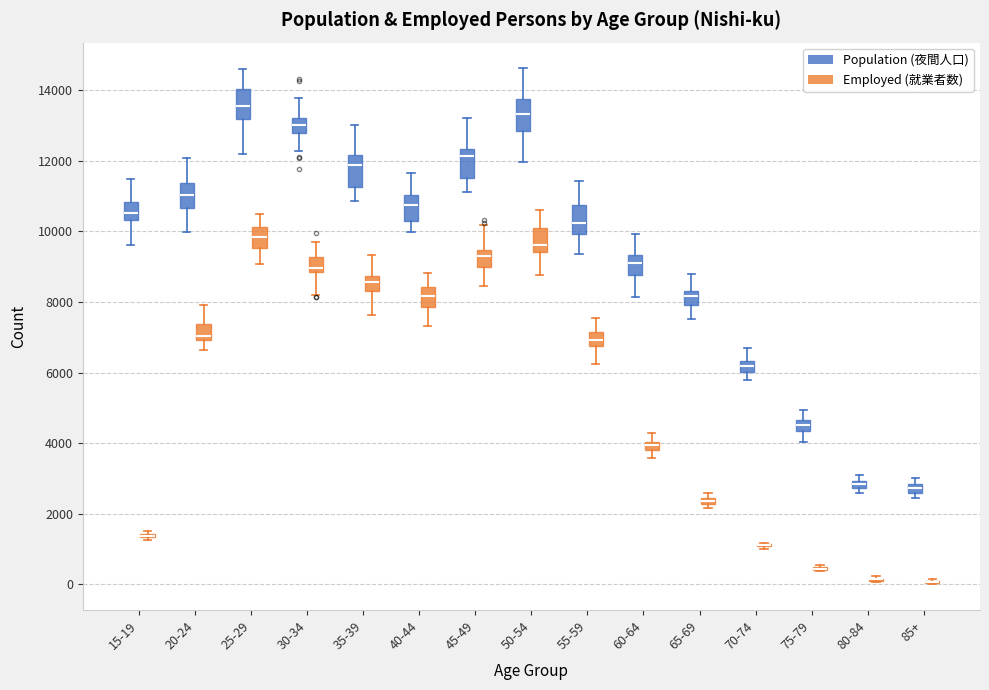

Where is the upper edge of the box for 70-74 (Population (夜間人口)) on the y-axis? The values are not printed on the chart, so give them approximately, as read against the axis.

6400